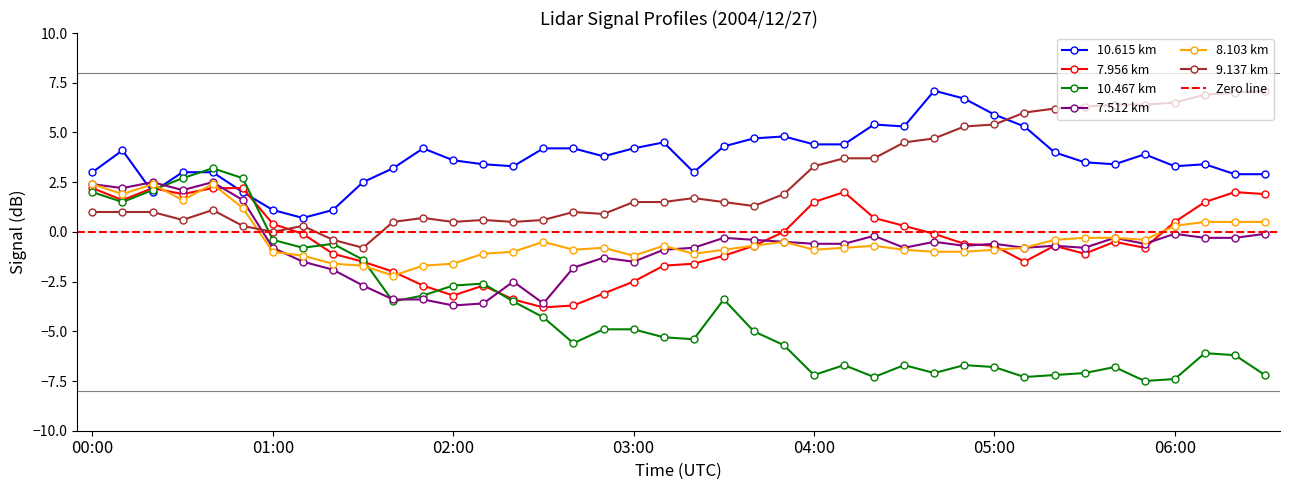

Is this an area chart (filled region under the line)?

No